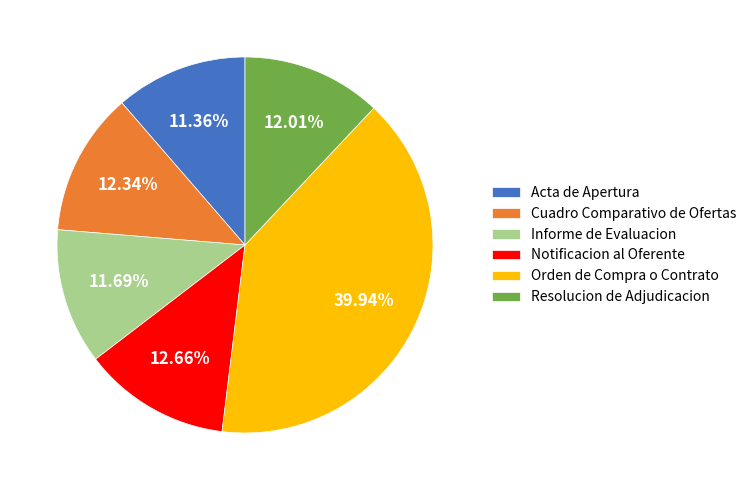

What percentage is NOT represented by Resolucion de Adjudicacion?

88.0%